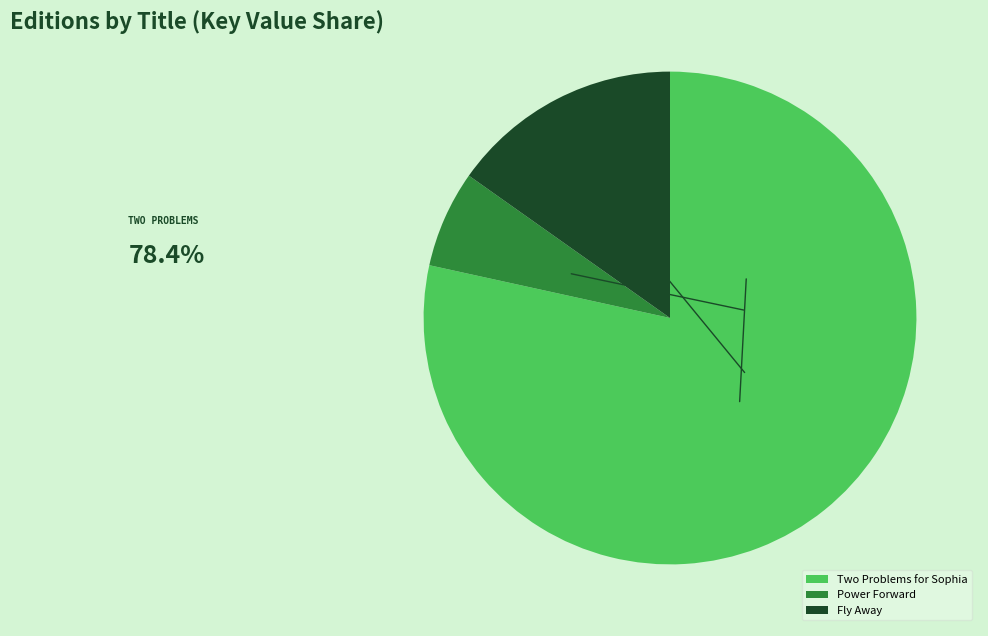

True or false: Two Problems for Sophia accounts for 78% of the total.

True